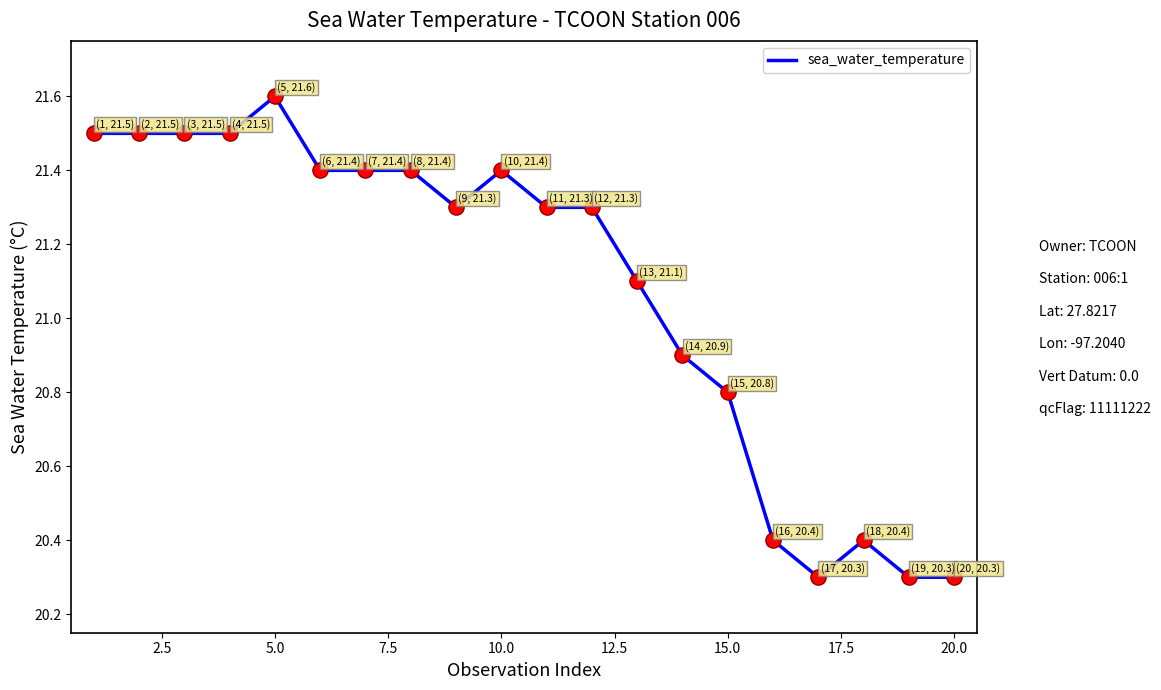

What is the minimum value shown in the chart?

20.3